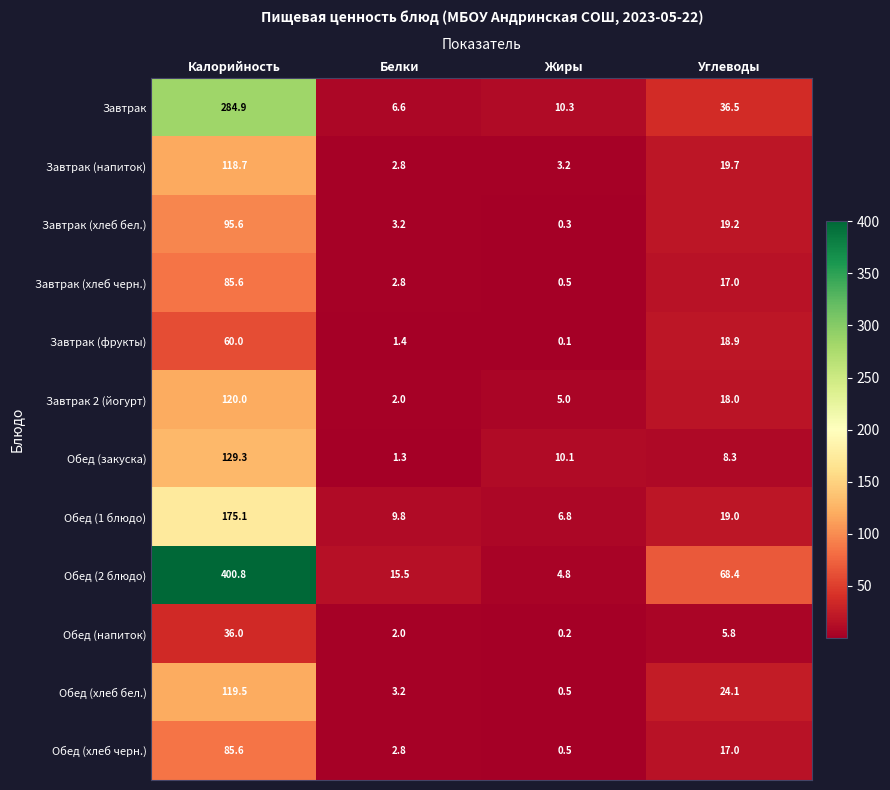

Which series has the largest range (max minus min)?

Обед (2 блюдо)